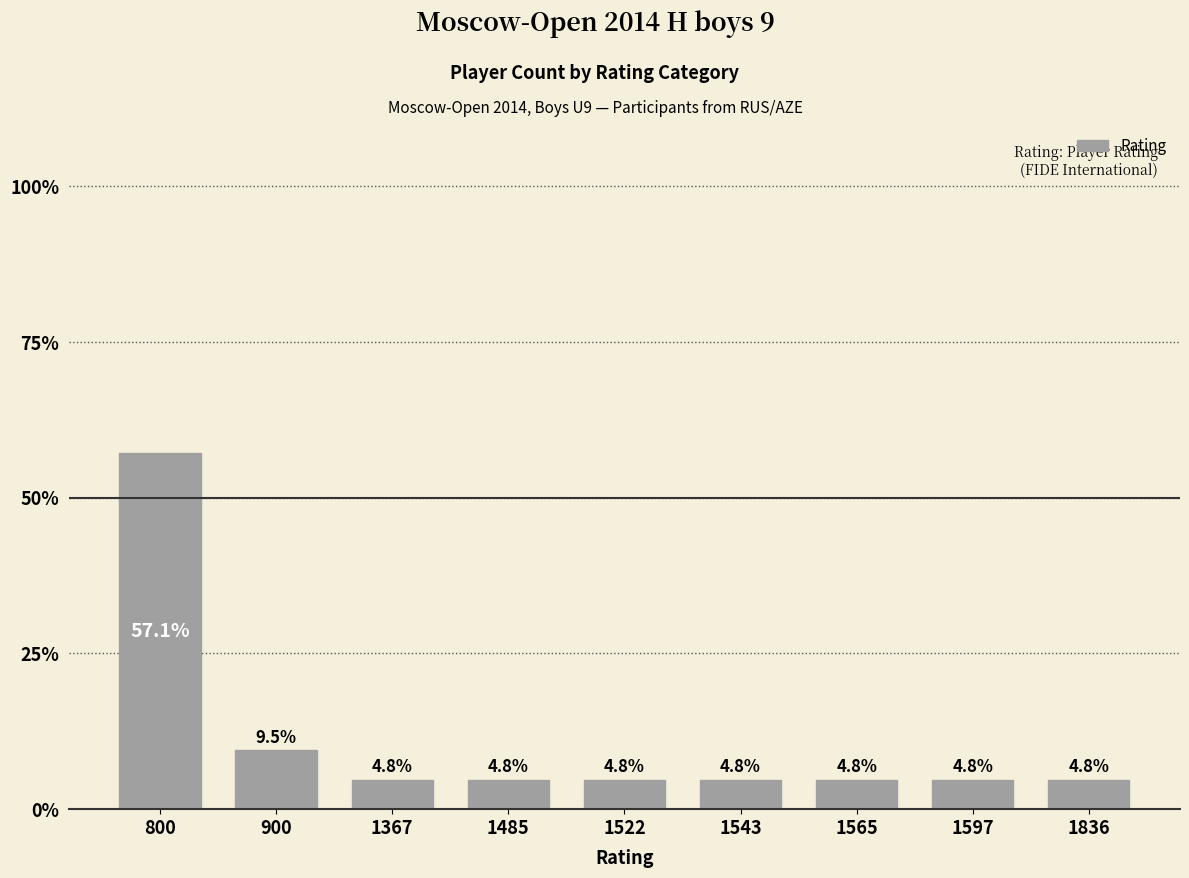

Reading left to right, extract all data points from this chart.

57.1	9.5	4.8	4.8	4.8	4.8	4.8	4.8	4.8